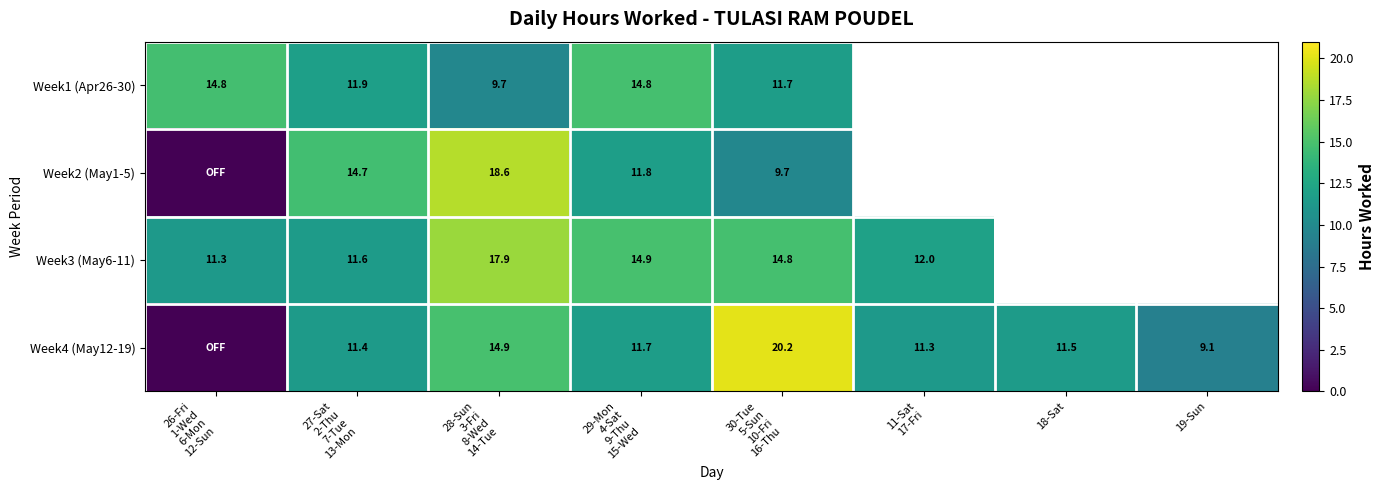

How many values in the Week4 (May12-19) series are below 11?

2